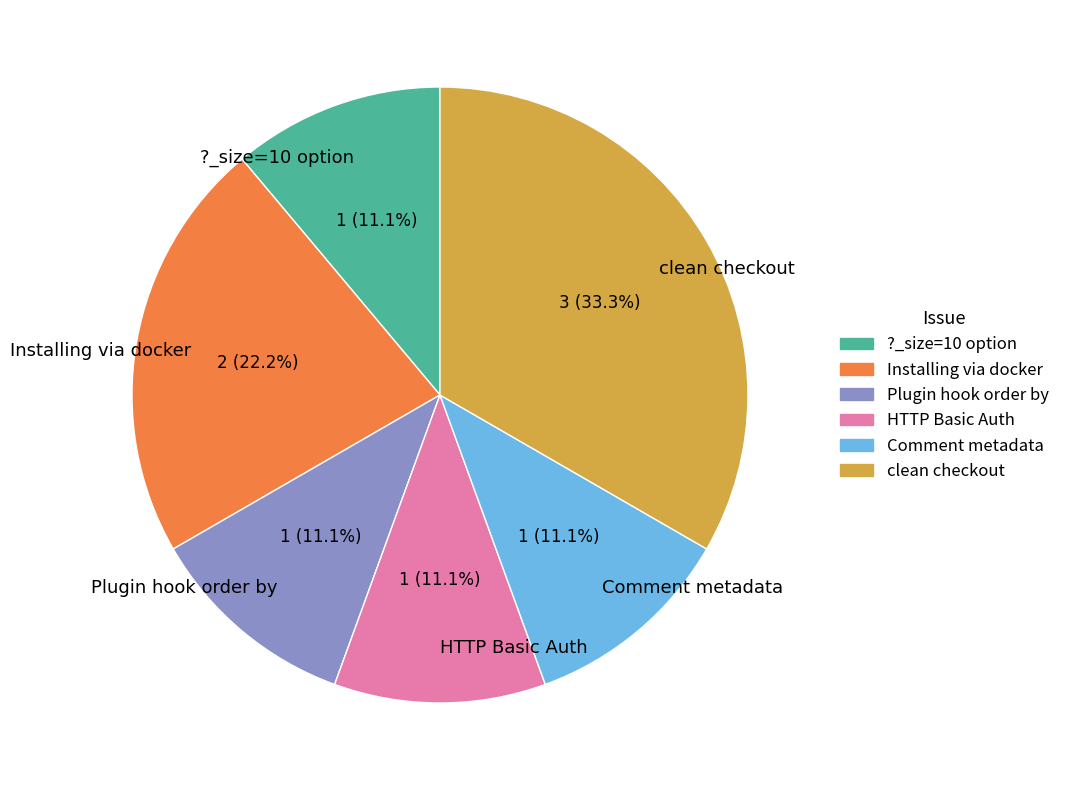

How much of the chart is everything except Installing via docker?

77.8%